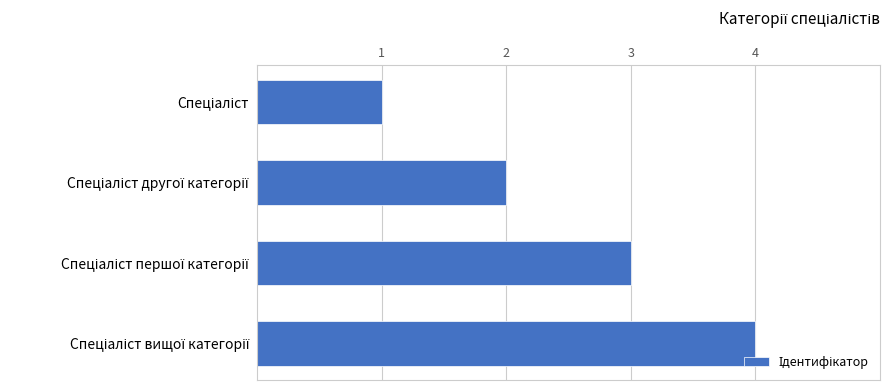

What is the sum of all values?

10